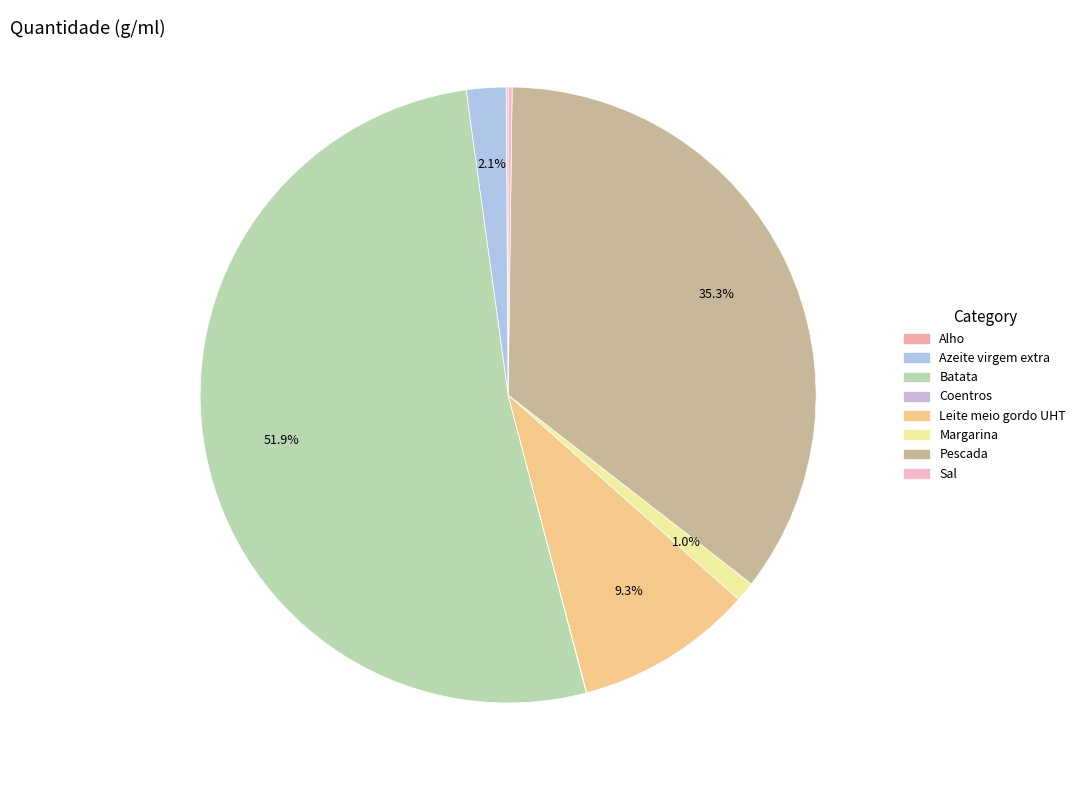

What is the change in value from Azeite virgem extra to Batata?

+240.0